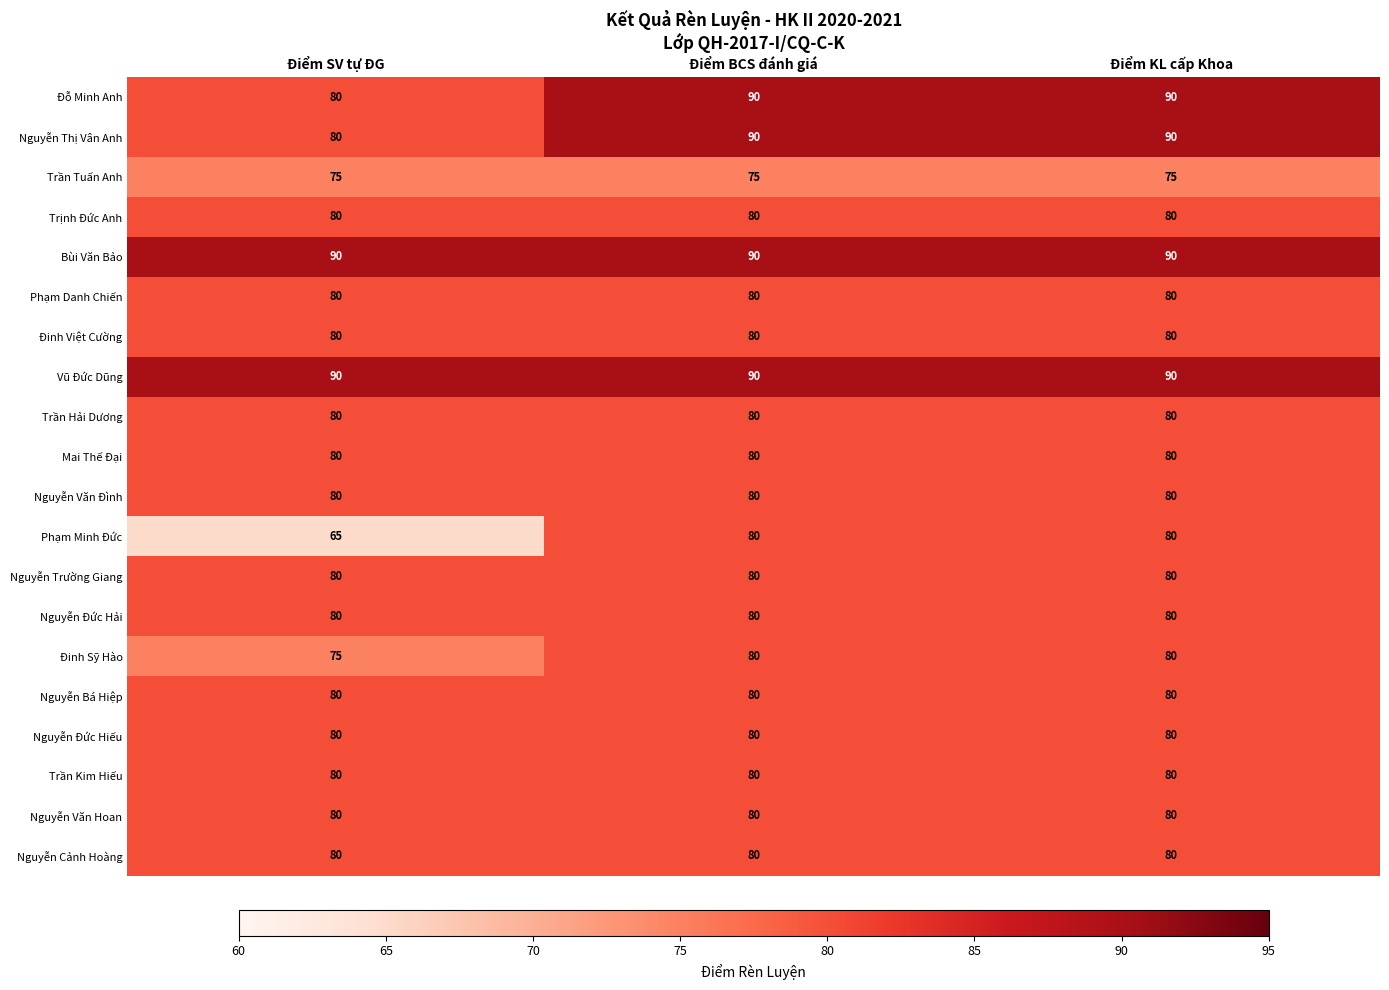

What is the sum of all Trần Kim Hiếu values?

240